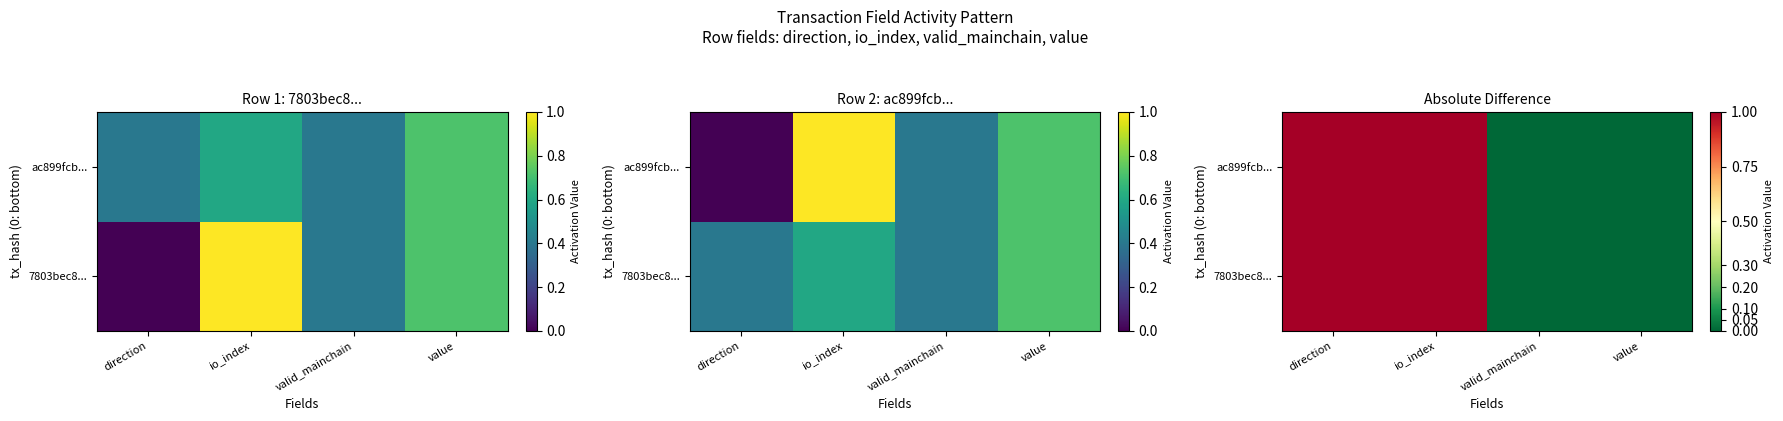

Count the number of data series in this chart.

2